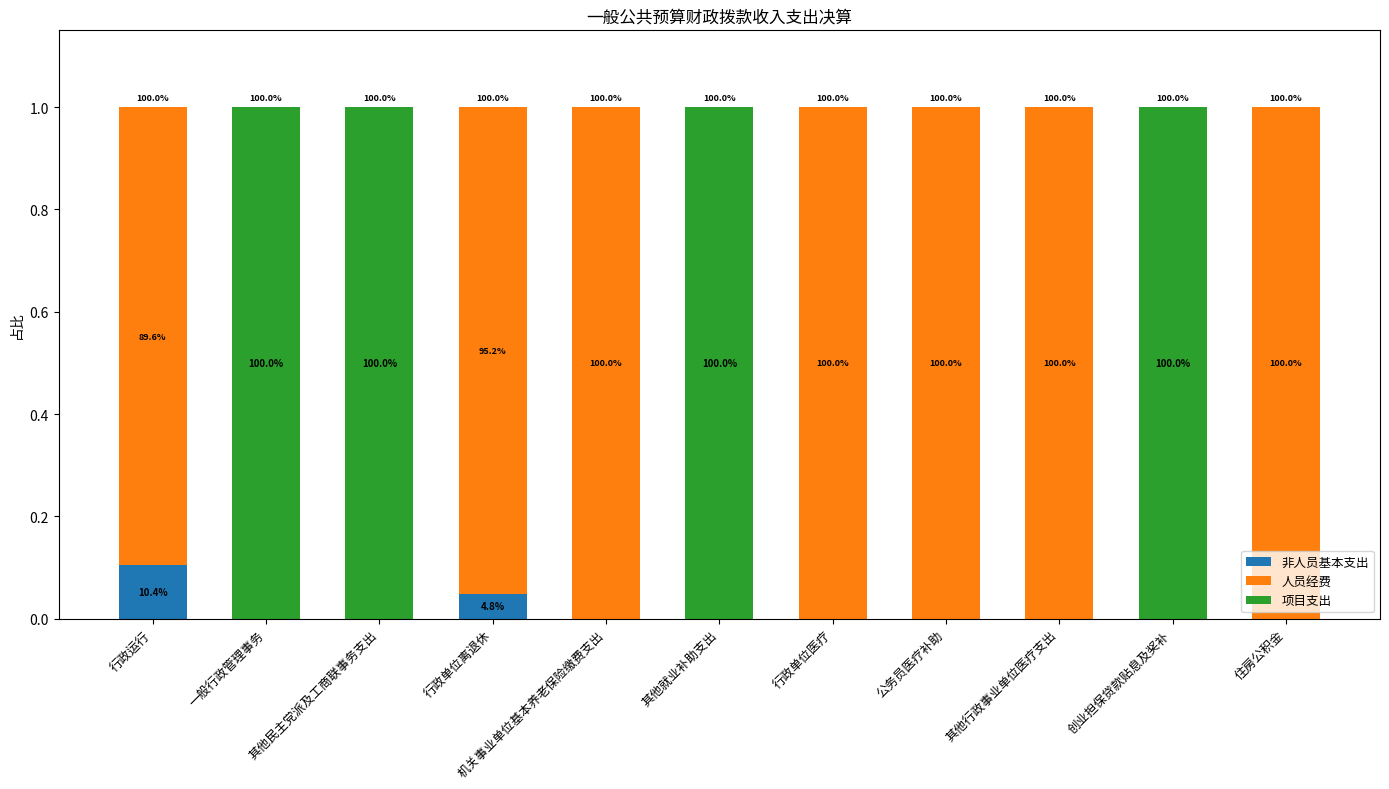

Does the chart contain stacked bars?

Yes